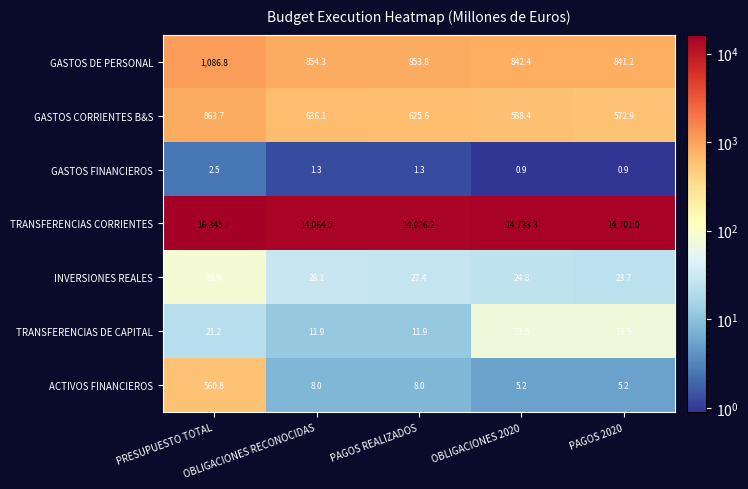

What is the difference between the maximum and second lowest values in the ACTIVOS FINANCIEROS series?

555.6